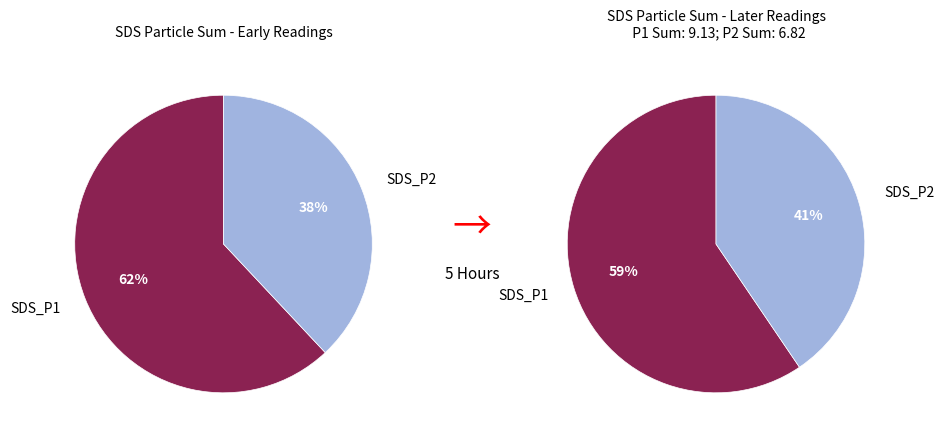

Rank the series by their maximum value, from highest to lowest.

SDS_P1, SDS_P2